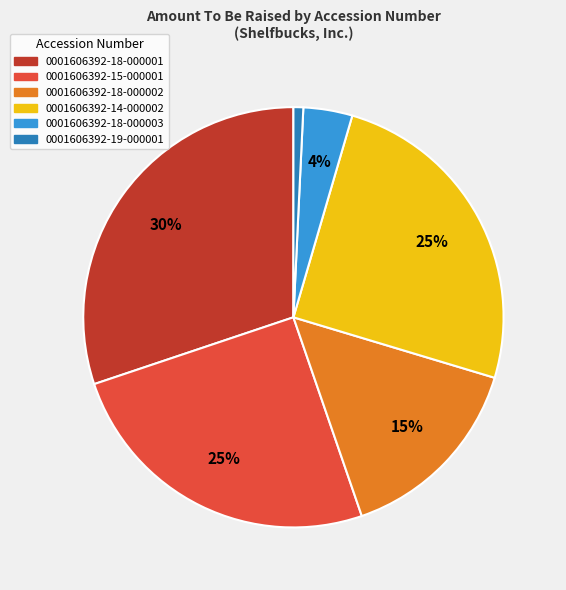

Between 0001606392-18-000001 and 0001606392-18-000002, which is larger?

0001606392-18-000001